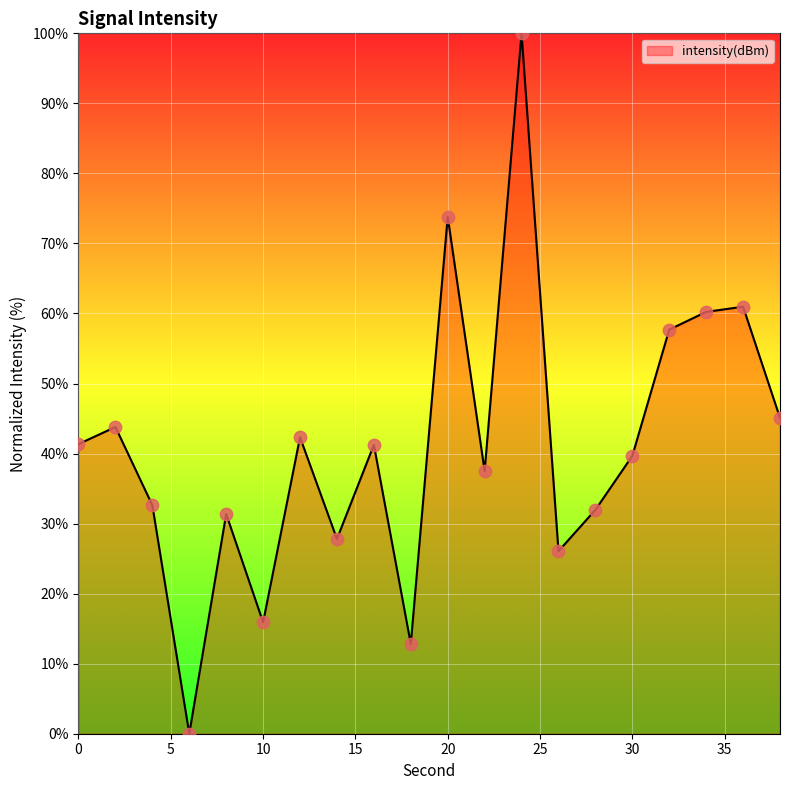

What is the difference between the maximum and minimum values?

100.0